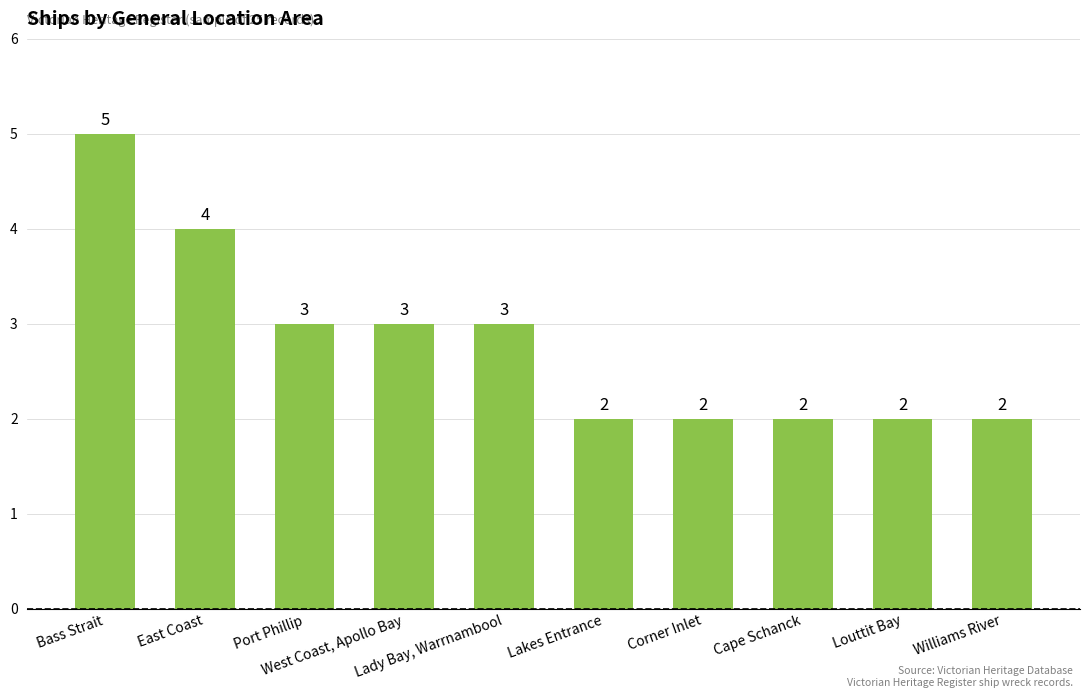

Which has a higher value, East Coast or Bass Strait?

Bass Strait